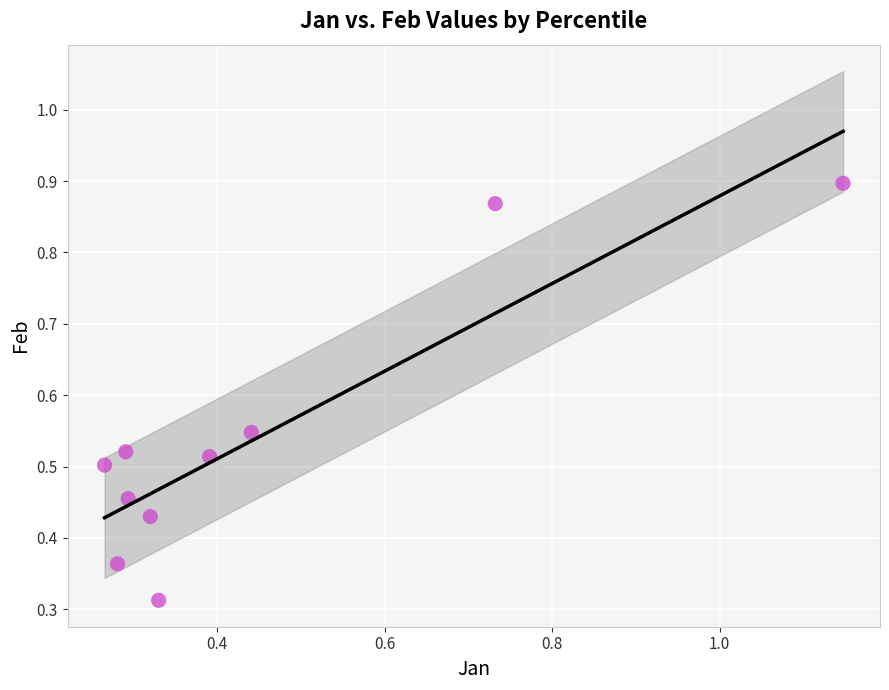

What is the range of Y values (max minus min)?

0.6